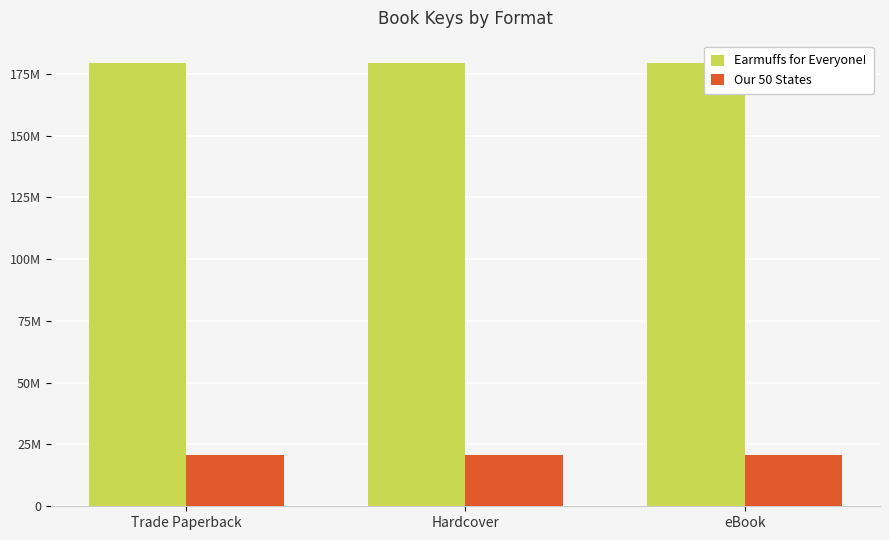

List the labels in order of Earmuffs for Everyone! value, smallest first.

Trade Paperback, Hardcover, eBook